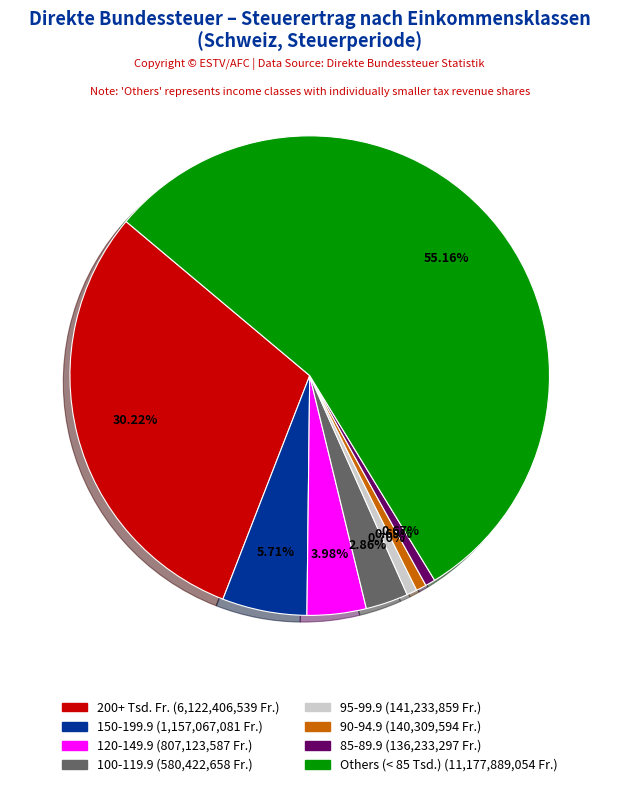

Is there any slice that represents more than half of the pie?

Yes